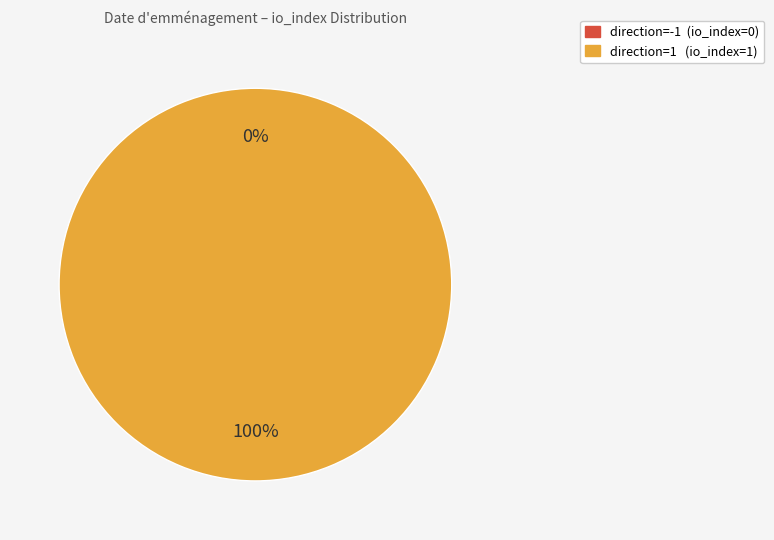

What is the largest slice in the pie chart?

direction=1 (io_index=1)